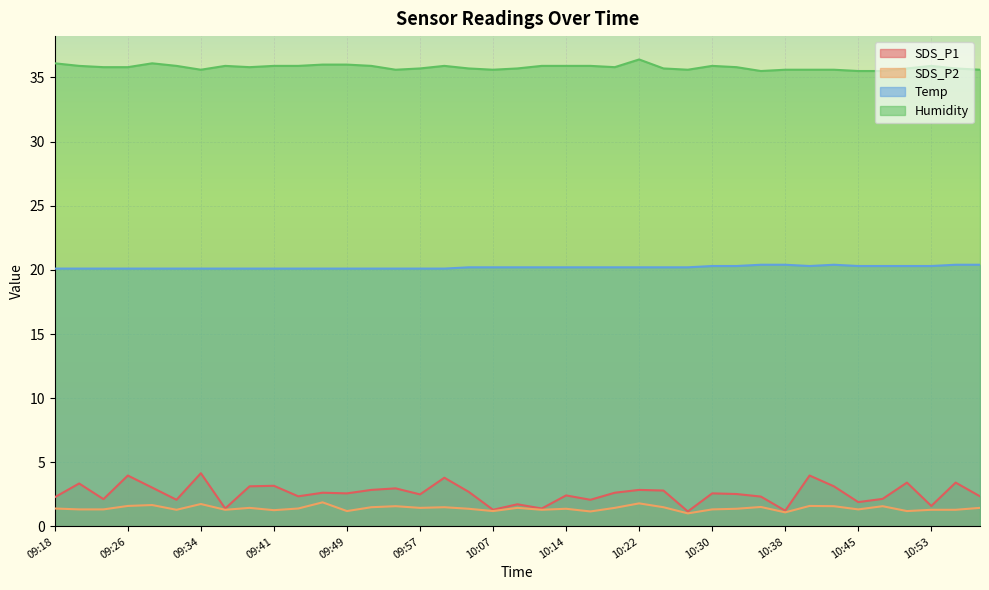

At which category is the sum across all series the highest?

09:34